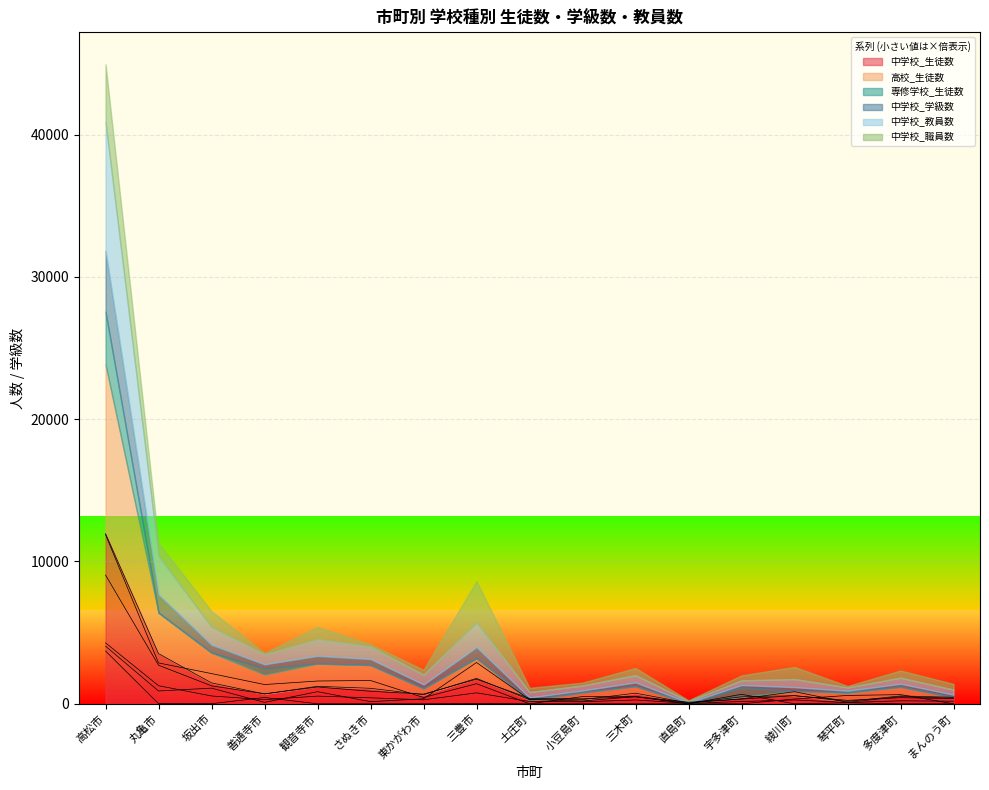

True or false: 高校_生徒数 has a value of 733 at 東かがわ市.

False